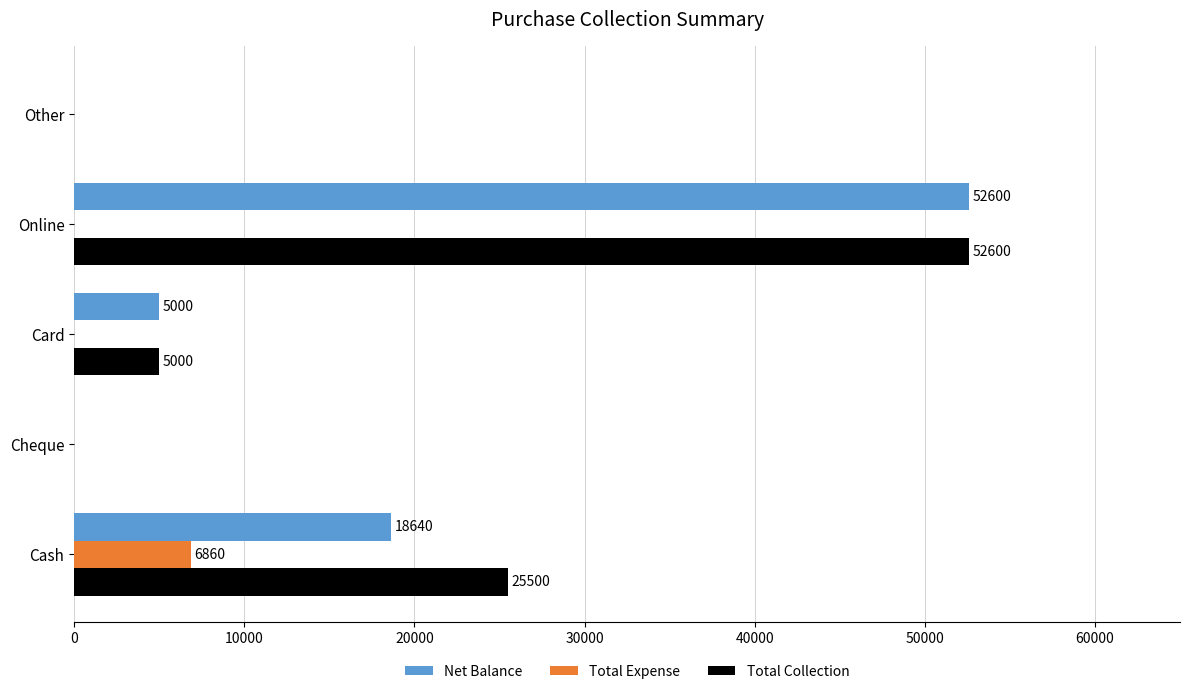

What is the maximum value shown in the chart?

52600